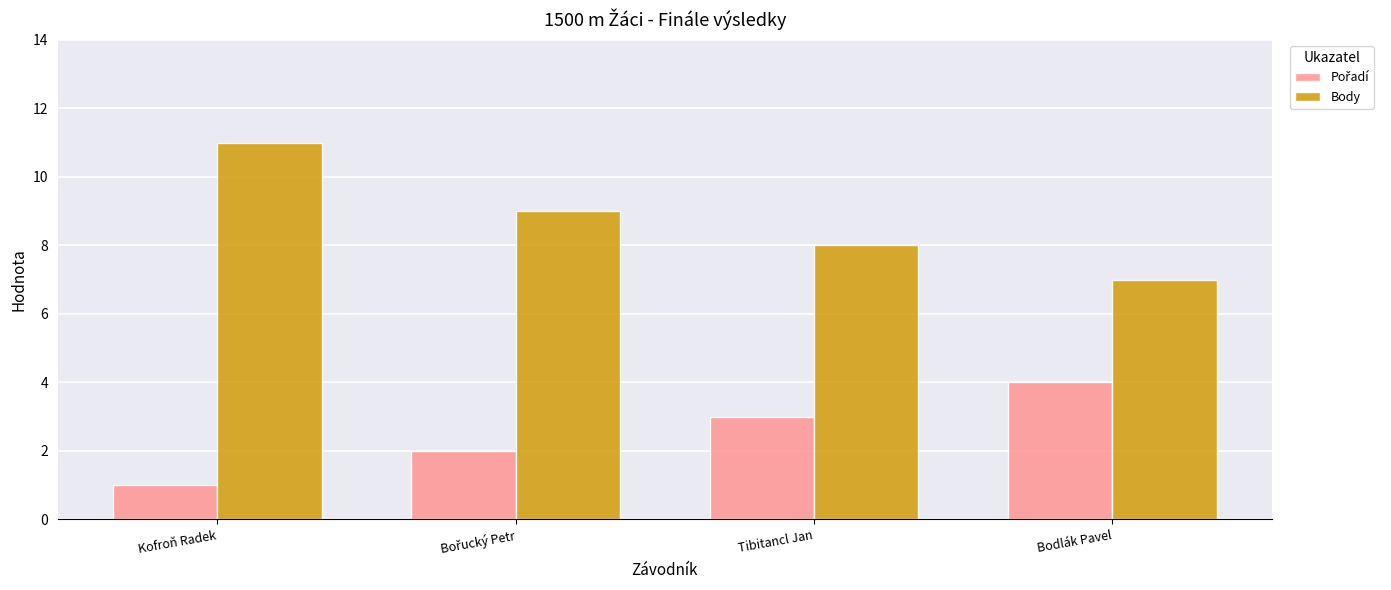

What is the spread (max minus min) of values at Bodlák Pavel?

3